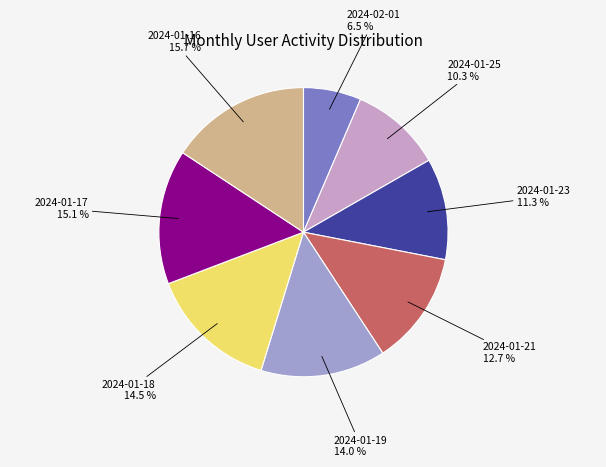

What percentage do 2024-01-17 and 2024-01-23 together represent?

26.4%